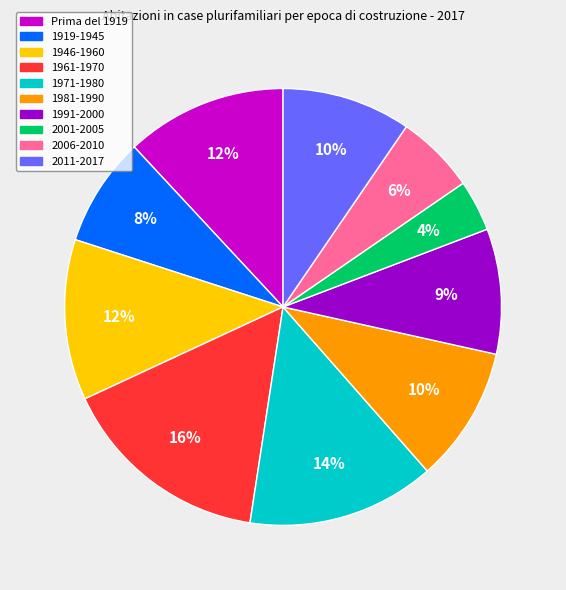

Is the sum of Prima del 1919 and 2006-2010 greater than half?

No